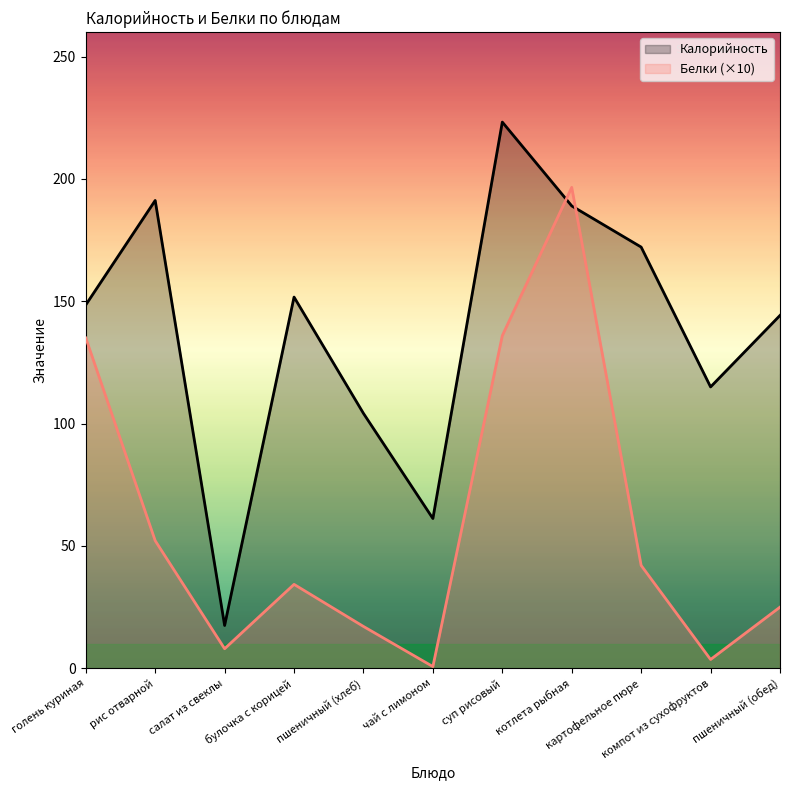

Does the chart have visible grid lines?

No